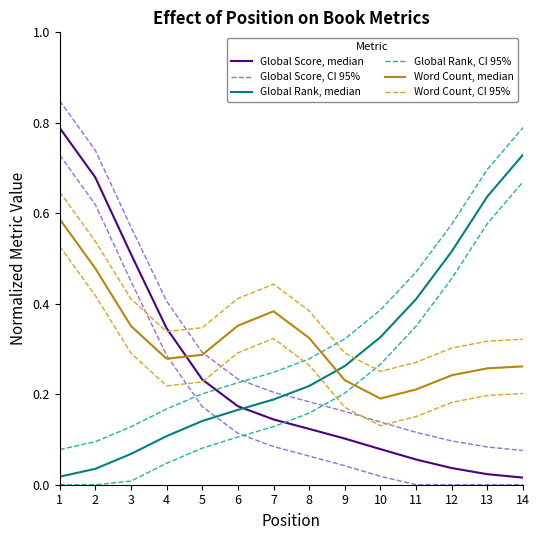

True or false: Global Score, CI 95% has more than 0 points higher than both neighbors.

False